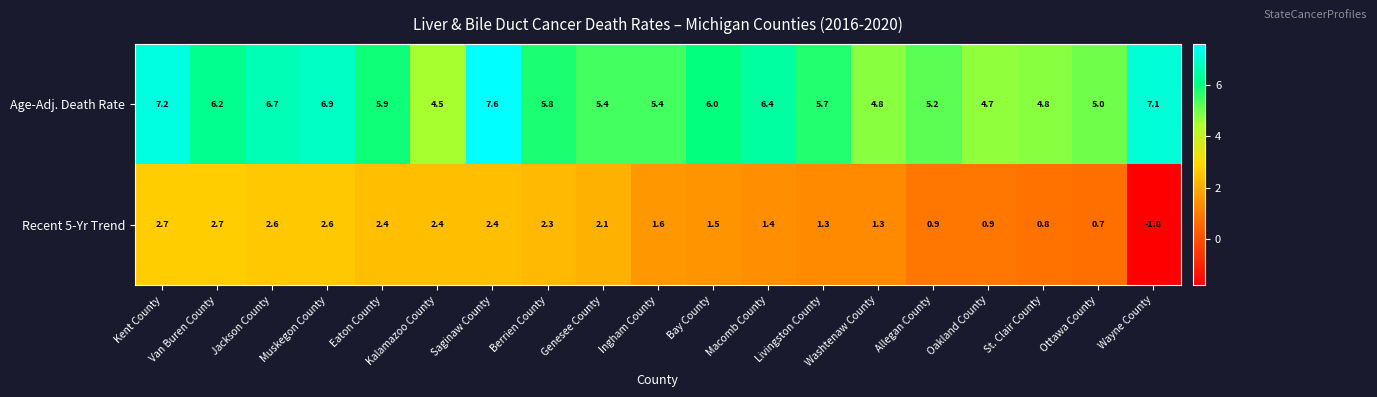

What is the spread (max minus min) of values at Bay County?

4.5